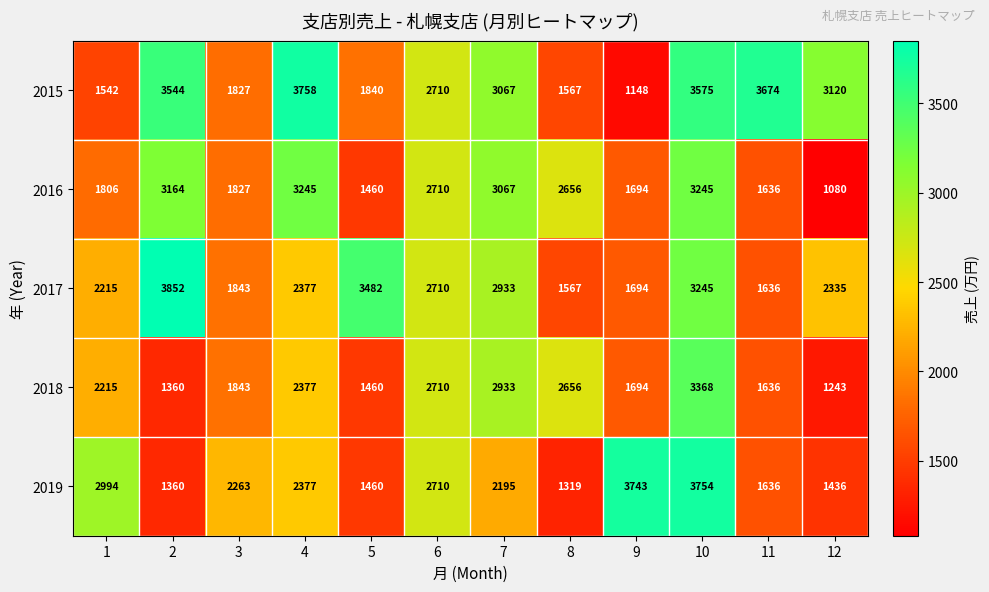

At 12, list the series in order from largest to smallest.

2015, 2017, 2019, 2018, 2016